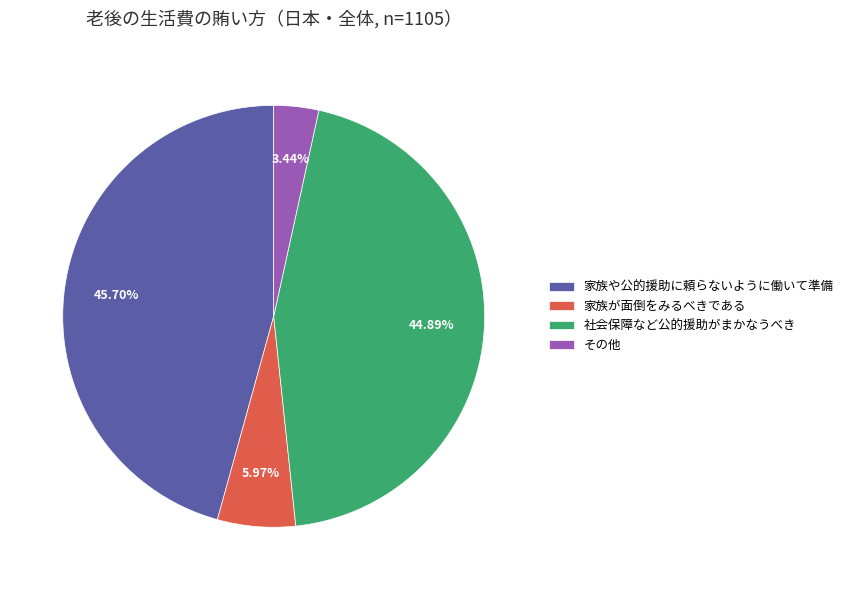

What is the largest slice in the pie chart?

家族や公的援助に頼らないように働いて準備